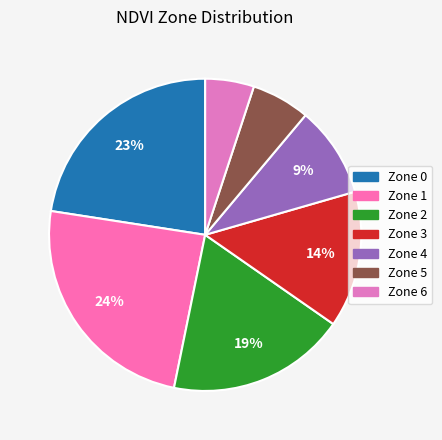

To the nearest percent, what is the difference between the Zone 1 and Zone 3 slice percentages?

10%